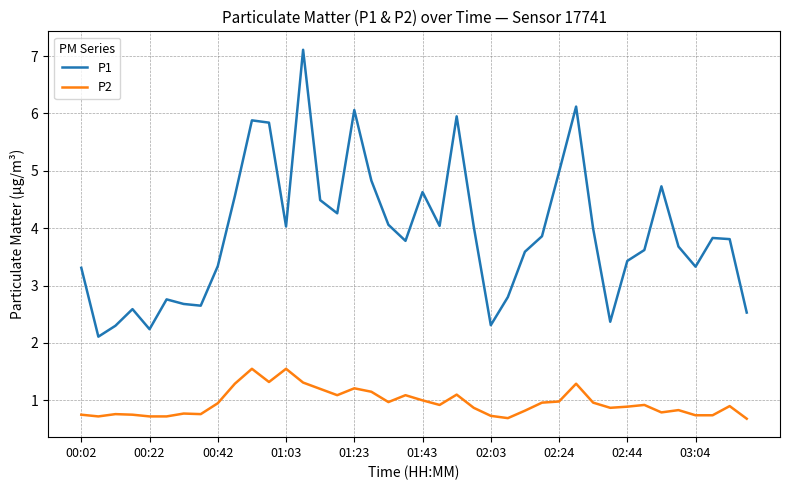

Rank the series by their maximum value, from lowest to highest.

P2, P1